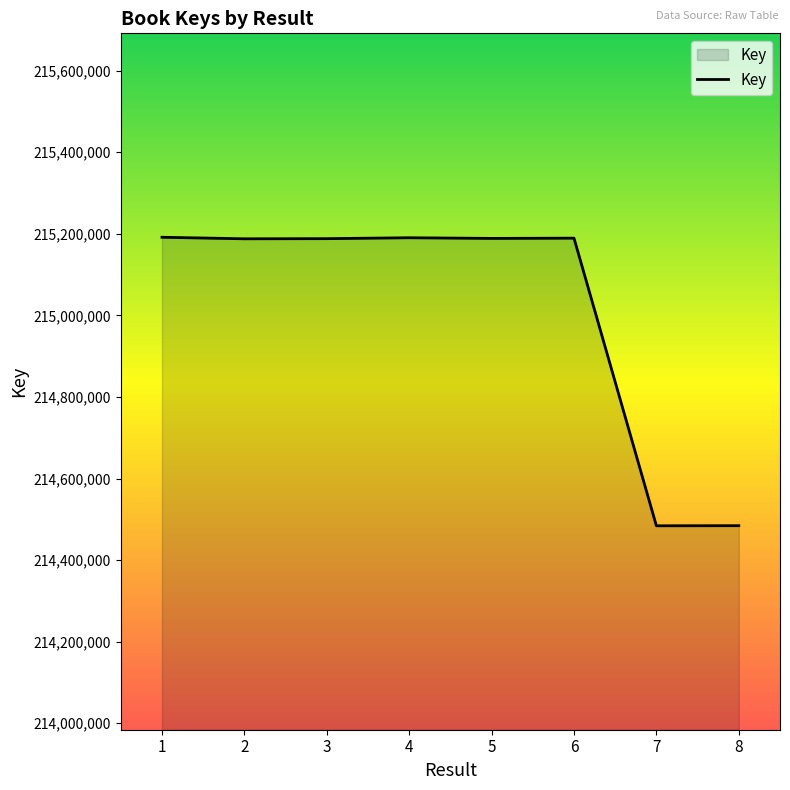

True or false: the data shows 94573475 at 4.

False